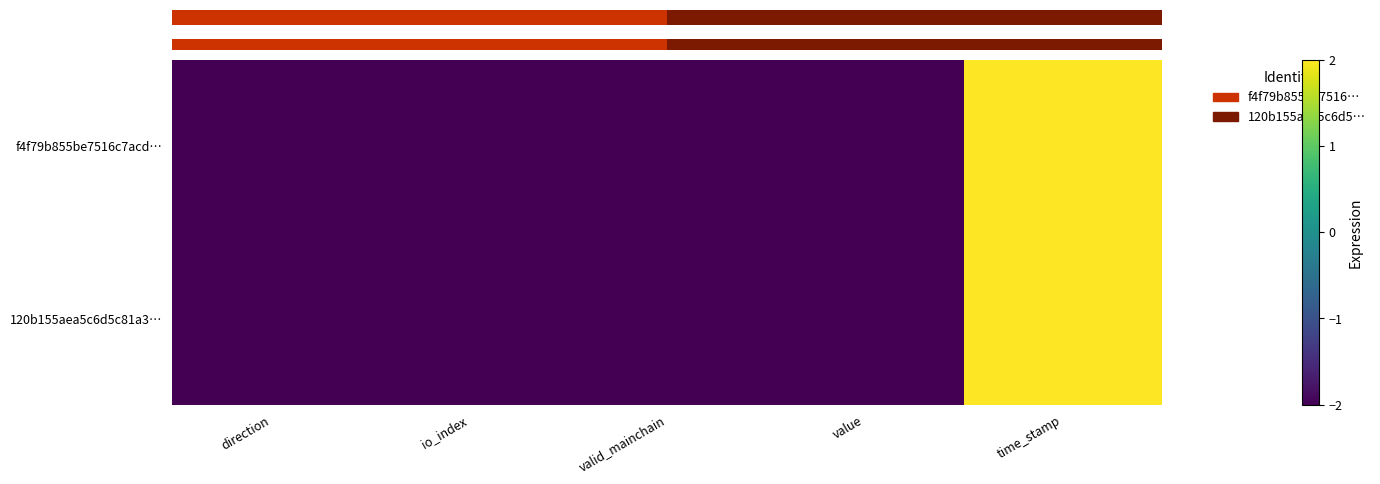

How many distinct data groups are displayed?

2